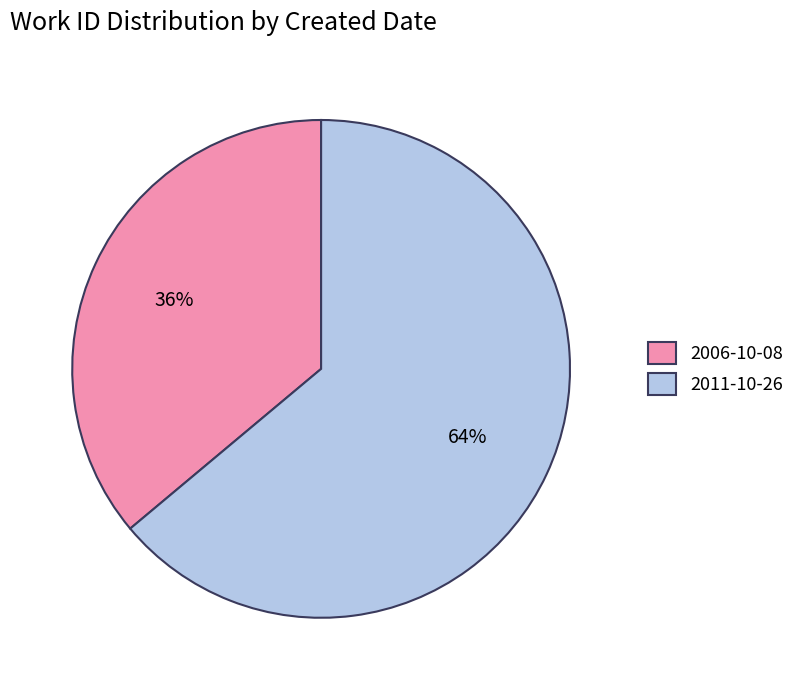

Count the number of slices in the pie.

2